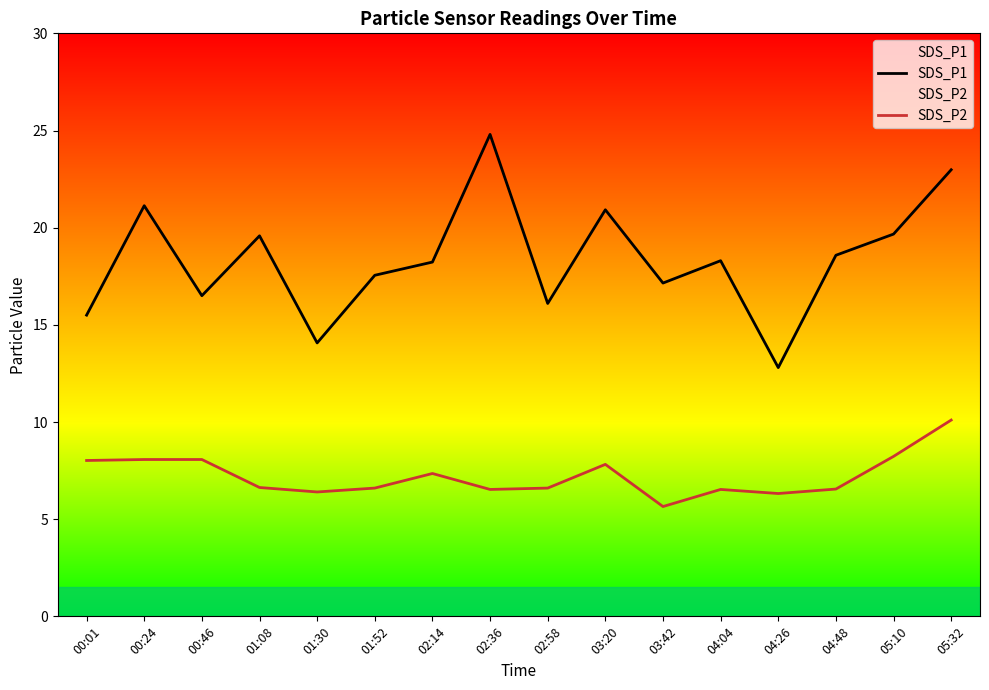

In SDS_P2, how many points are higher than both neighbors (excluding endpoints)?

3